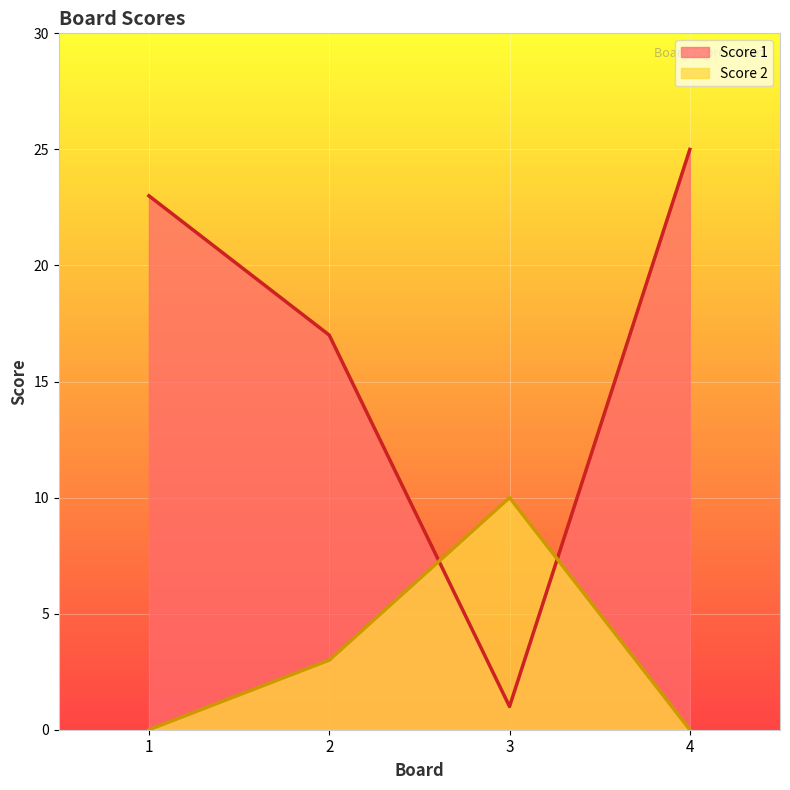

At which label does Score 1 first exceed 23?

4